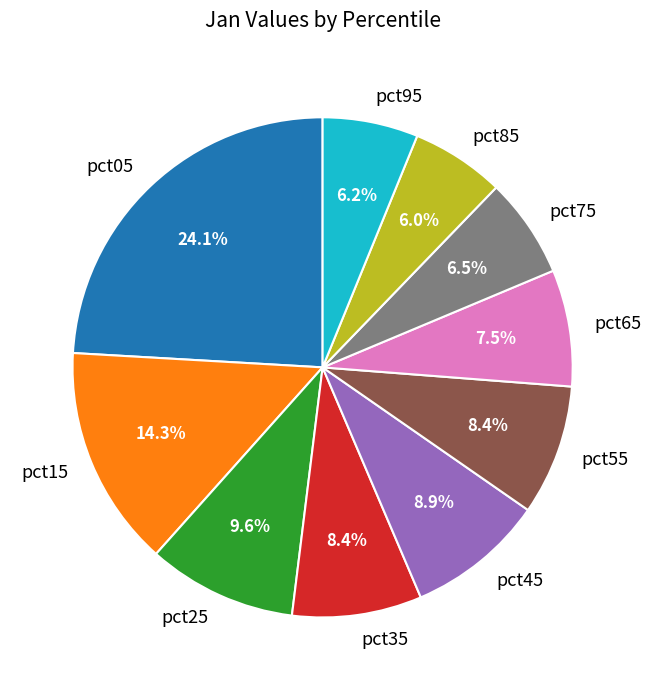

Which category has the biggest portion of the pie?

pct05